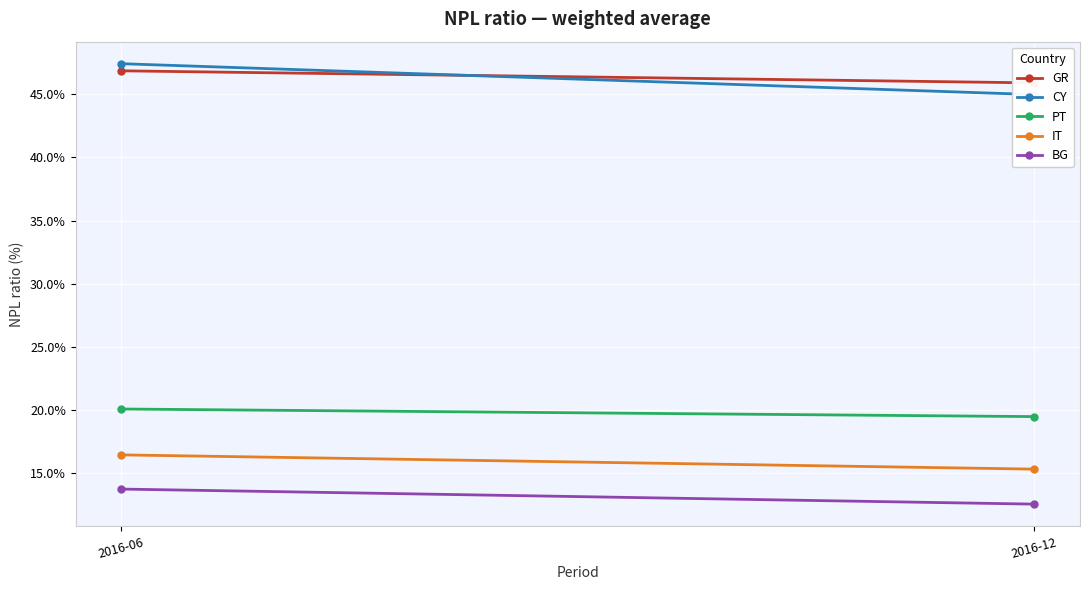

Which series has the largest total across all categories?

GR